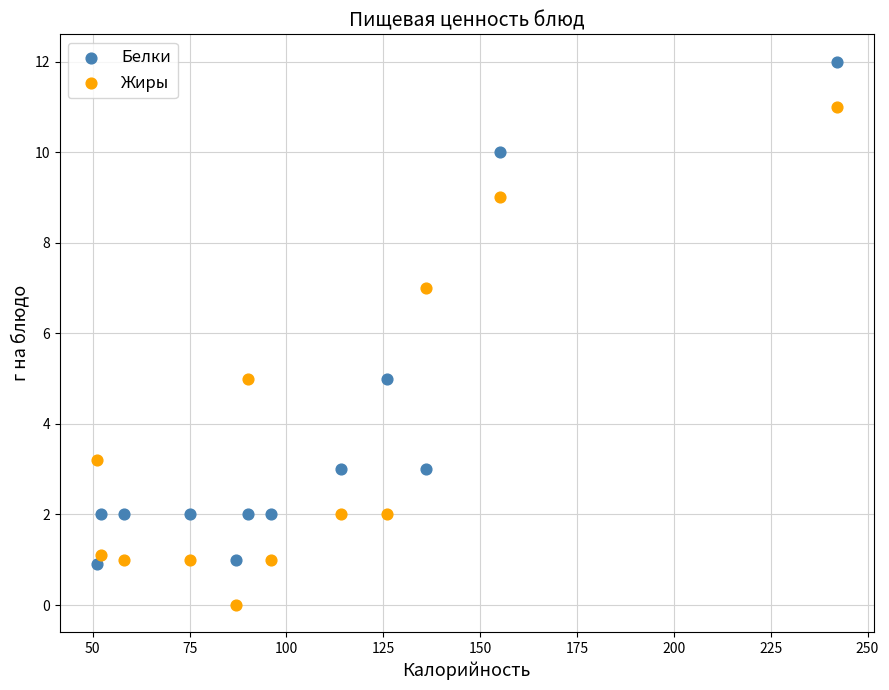

What is the X range (max minus min) for the scatter plot?

191.0